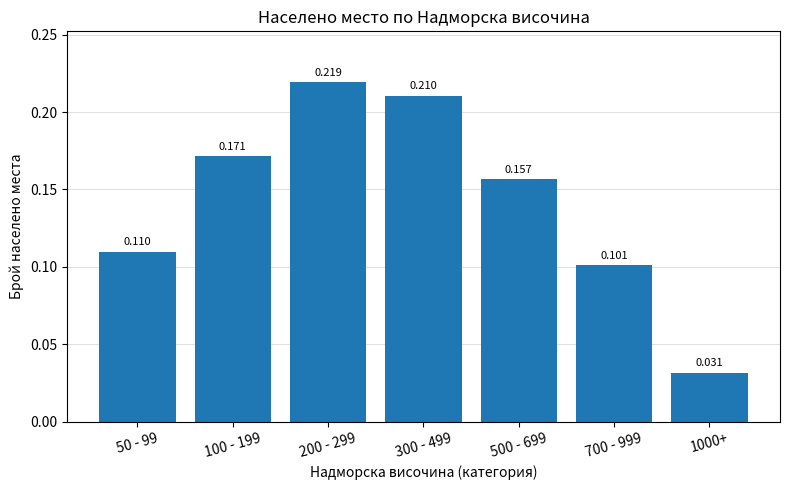

What position from the left is 1000+?

7